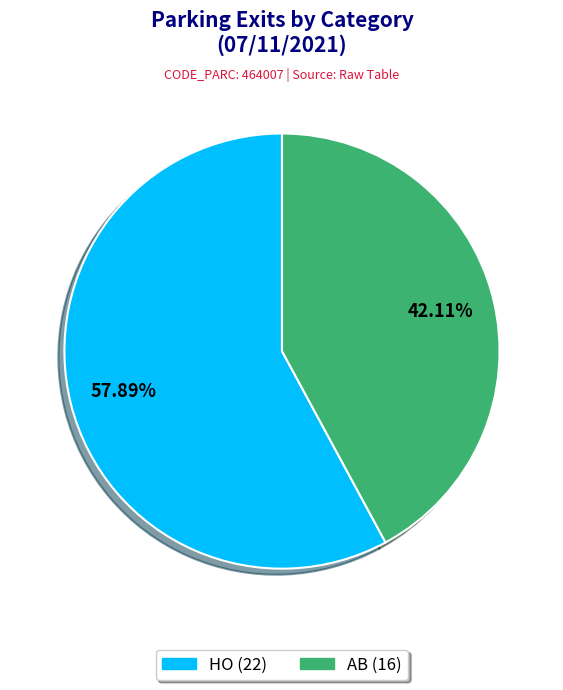

What is the ratio of the value at AB to the value at HO?

0.7